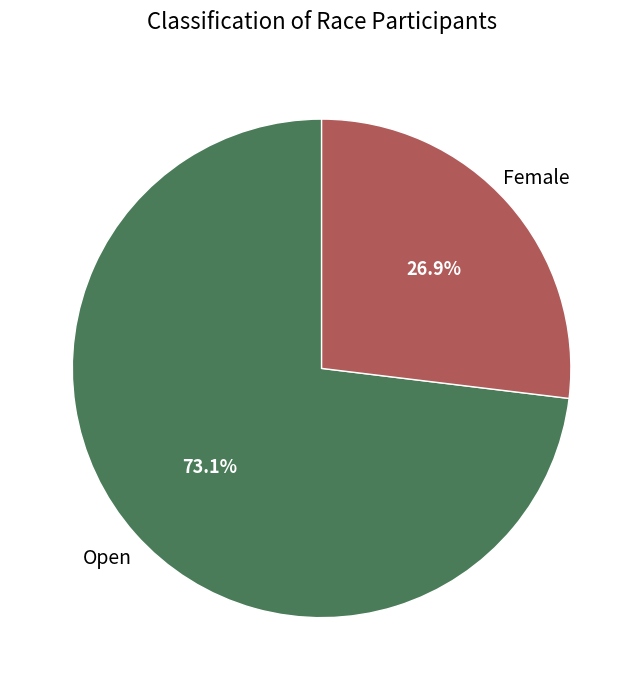

Approximately how many times larger is the value at Female compared to Open?

0.4